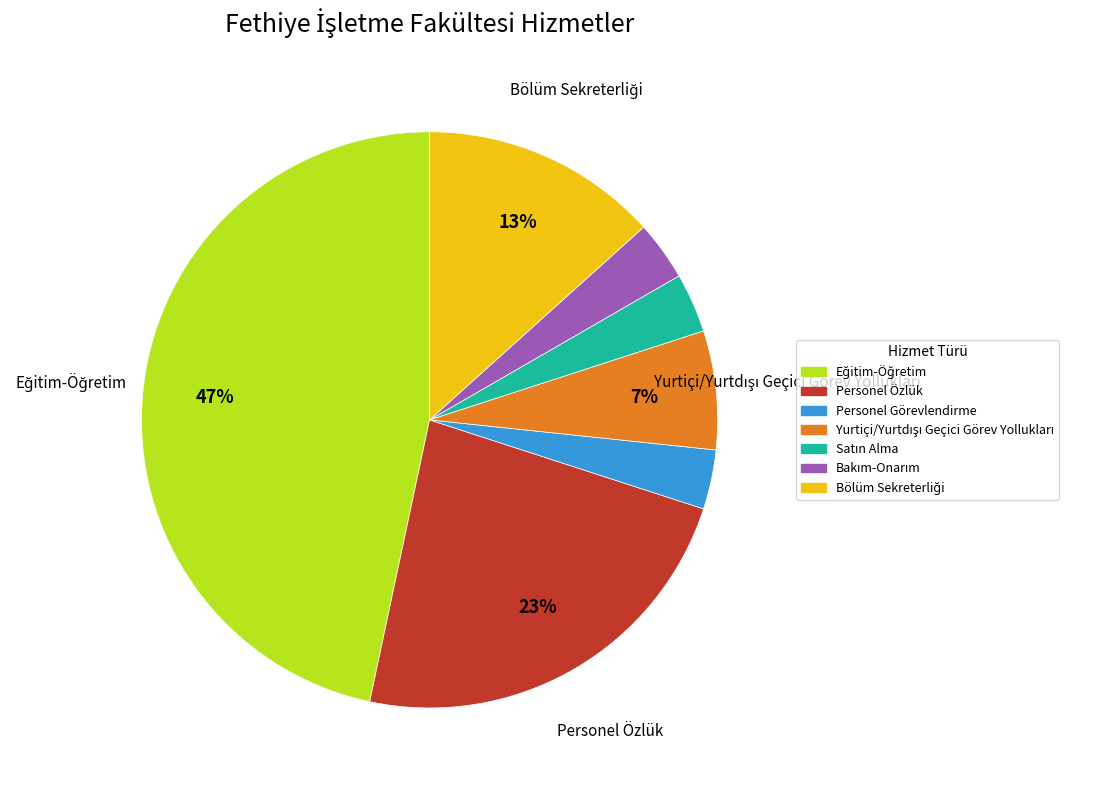

Is it true that Personel Görevlendirme is 3% of the pie?

True